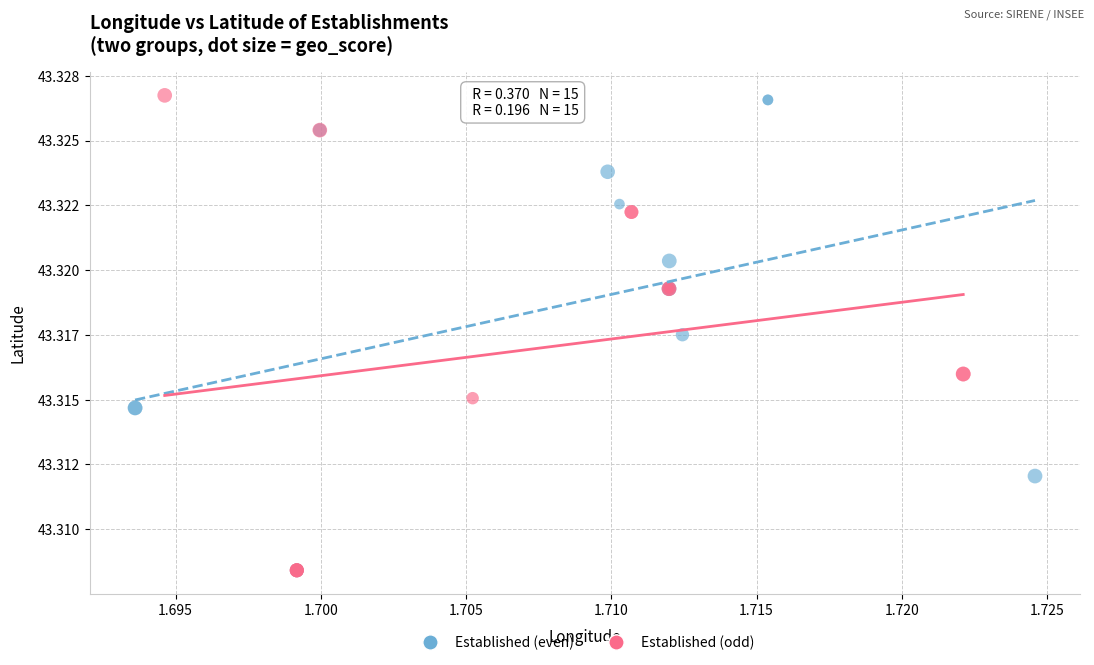

Which series has the widest spread of Y values?

Established (odd)